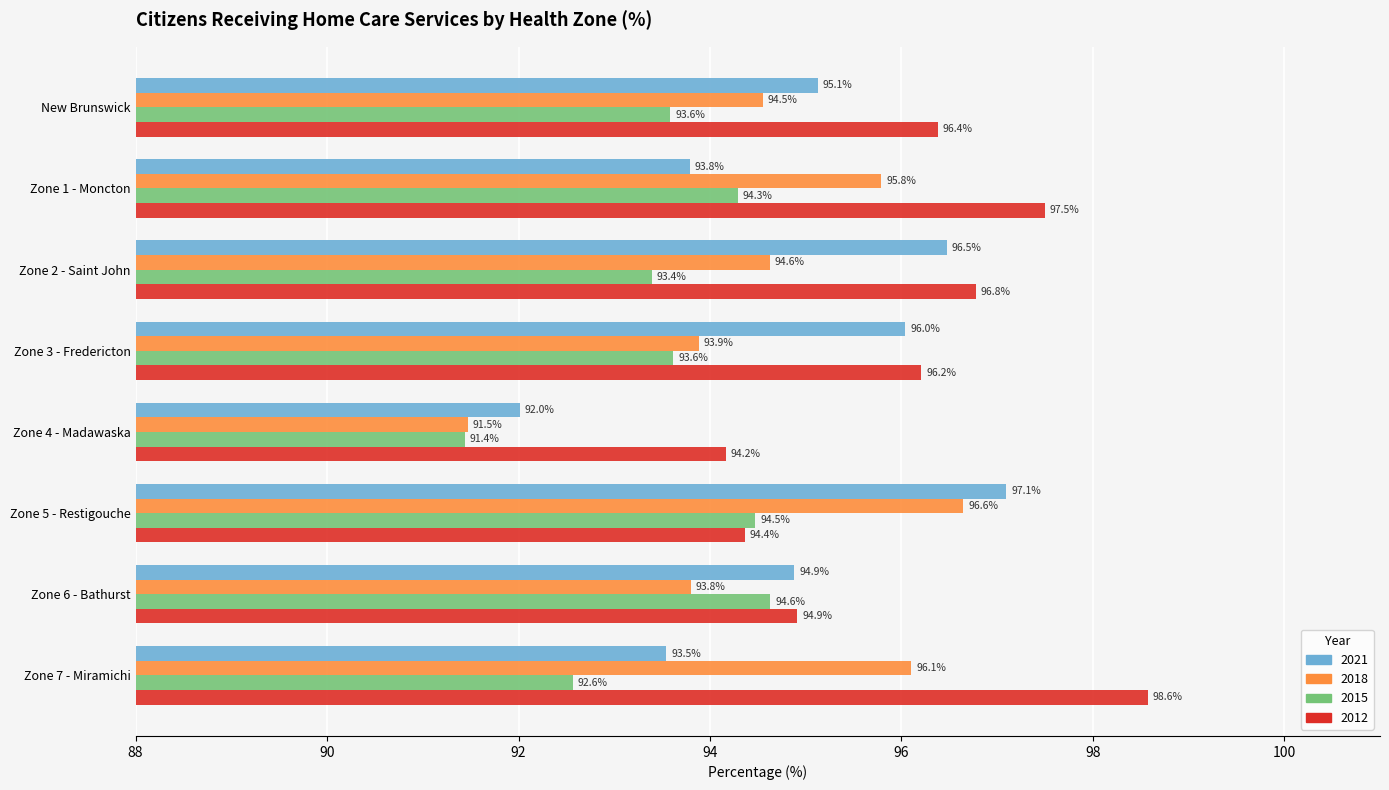

What value does the 2015 series have at Zone 5 - Restigouche?

94.5